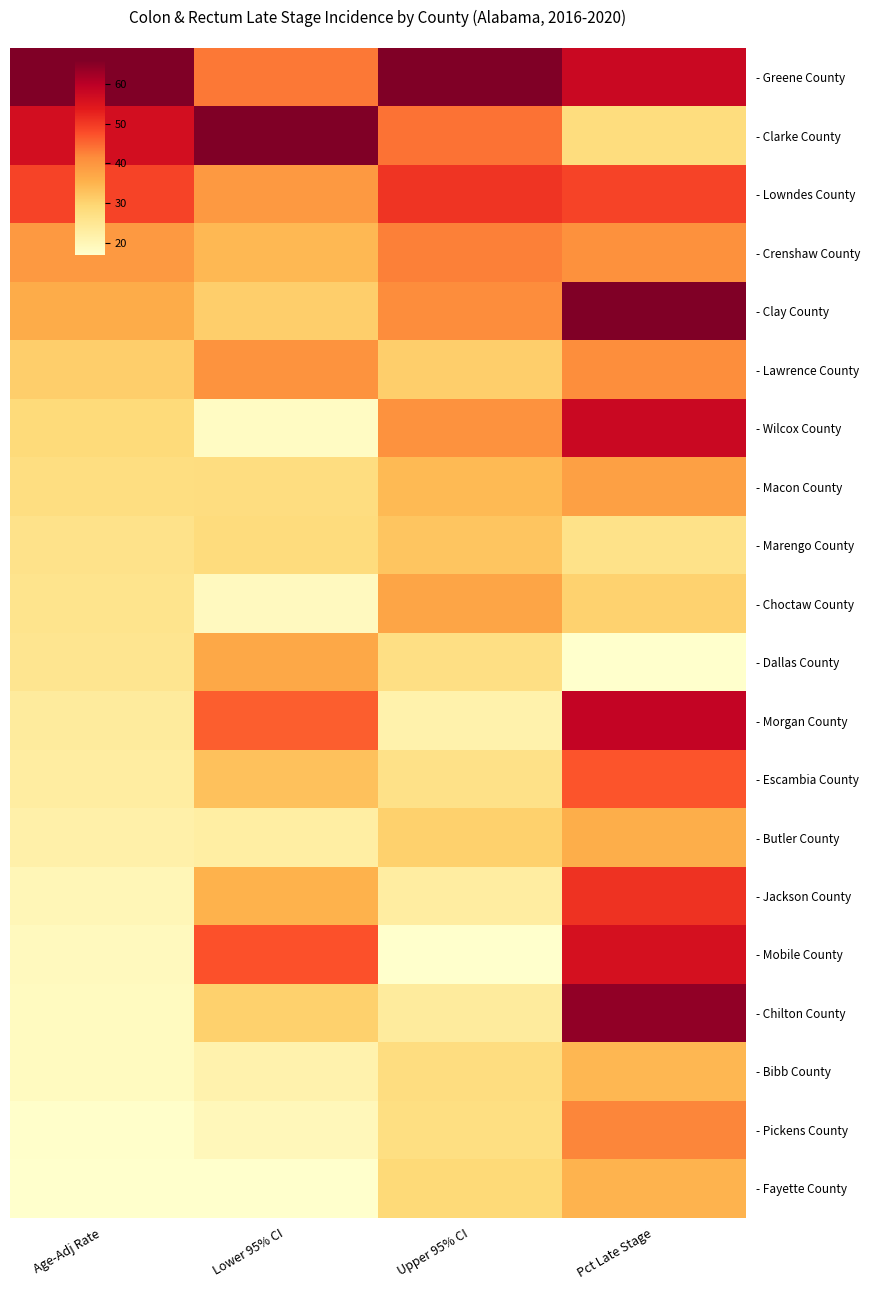

Reading left to right, what are all the values shown in this chart?

- Greene County: Age-Adj Rate=1.0	Lower 95% CI=0.5	Upper 95% CI=1.0	Pct Late Stage=0.8
- Clarke County: Age-Adj Rate=0.8	Lower 95% CI=1.0	Upper 95% CI=0.6	Pct Late Stage=0.2
- Lowndes County: Age-Adj Rate=0.6	Lower 95% CI=0.5	Upper 95% CI=0.7	Pct Late Stage=0.7
- Crenshaw County: Age-Adj Rate=0.5	Lower 95% CI=0.4	Upper 95% CI=0.5	Pct Late Stage=0.5
- Clay County: Age-Adj Rate=0.4	Lower 95% CI=0.3	Upper 95% CI=0.5	Pct Late Stage=1.0
- Lawrence County: Age-Adj Rate=0.3	Lower 95% CI=0.5	Upper 95% CI=0.3	Pct Late Stage=0.5
- Wilcox County: Age-Adj Rate=0.2	Lower 95% CI=0.0	Upper 95% CI=0.5	Pct Late Stage=0.8
- Macon County: Age-Adj Rate=0.2	Lower 95% CI=0.2	Upper 95% CI=0.3	Pct Late Stage=0.4
- Marengo County: Age-Adj Rate=0.2	Lower 95% CI=0.2	Upper 95% CI=0.3	Pct Late Stage=0.2
- Choctaw County: Age-Adj Rate=0.2	Lower 95% CI=0.0	Upper 95% CI=0.4	Pct Late Stage=0.3
- Dallas County: Age-Adj Rate=0.2	Lower 95% CI=0.4	Upper 95% CI=0.2	Pct Late Stage=0.0
- Morgan County: Age-Adj Rate=0.1	Lower 95% CI=0.6	Upper 95% CI=0.1	Pct Late Stage=0.9
- Escambia County: Age-Adj Rate=0.1	Lower 95% CI=0.3	Upper 95% CI=0.2	Pct Late Stage=0.6
- Butler County: Age-Adj Rate=0.1	Lower 95% CI=0.1	Upper 95% CI=0.3	Pct Late Stage=0.4
- Jackson County: Age-Adj Rate=0.1	Lower 95% CI=0.4	Upper 95% CI=0.1	Pct Late Stage=0.7
- Mobile County: Age-Adj Rate=0.0	Lower 95% CI=0.6	Upper 95% CI=0.0	Pct Late Stage=0.8
- Chilton County: Age-Adj Rate=0.0	Lower 95% CI=0.3	Upper 95% CI=0.1	Pct Late Stage=1.0
- Bibb County: Age-Adj Rate=0.0	Lower 95% CI=0.1	Upper 95% CI=0.2	Pct Late Stage=0.4
- Pickens County: Age-Adj Rate=0.0	Lower 95% CI=0.1	Upper 95% CI=0.2	Pct Late Stage=0.5
- Fayette County: Age-Adj Rate=0.0	Lower 95% CI=0.0	Upper 95% CI=0.2	Pct Late Stage=0.4